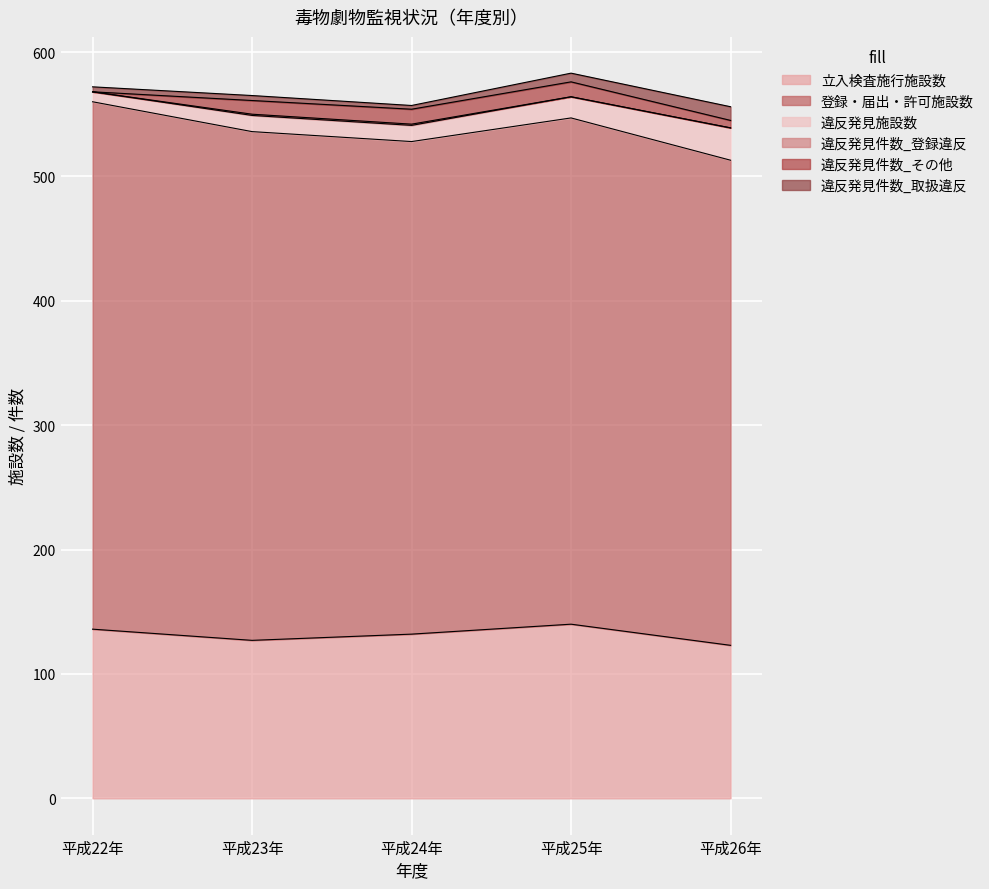

Which series has the largest total across all categories?

登録・届出・許可施設数